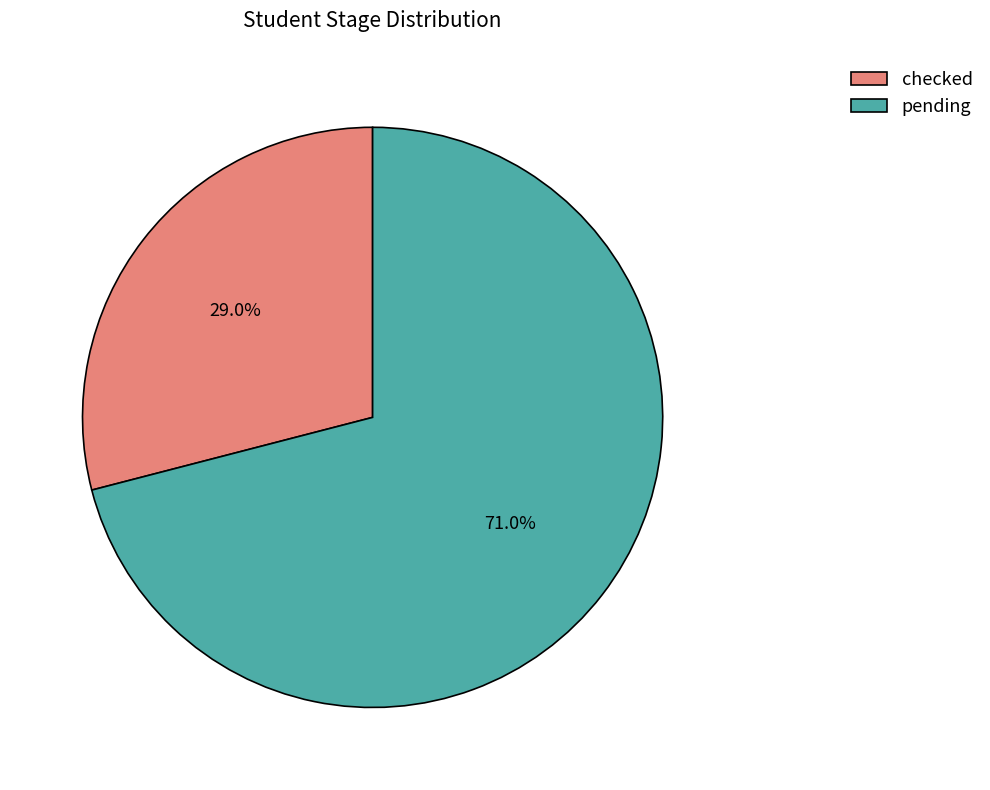

Is the sum of pending and checked greater than half?

Yes